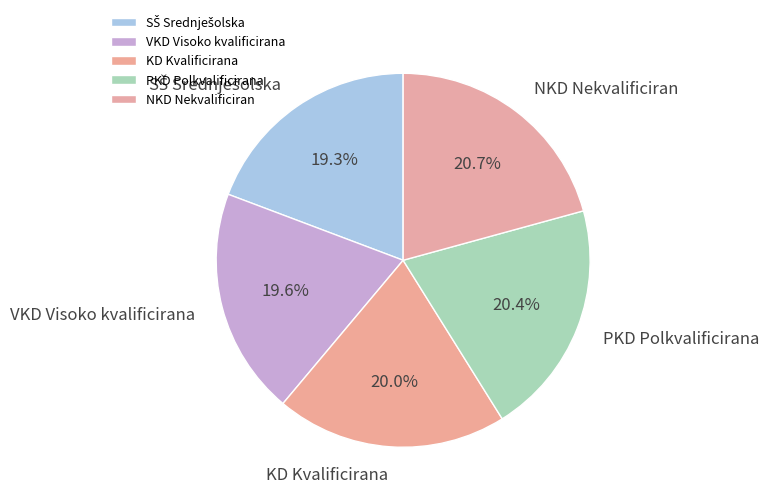

How many segments does this pie chart have?

5